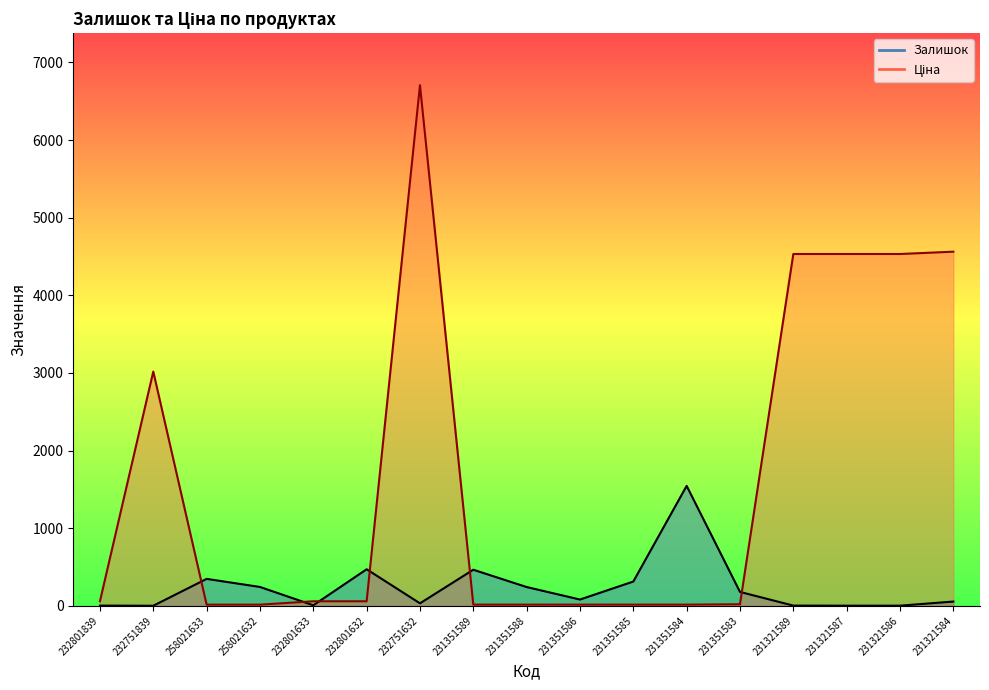

Where is Ціна nearest to the value 3360?

232751839